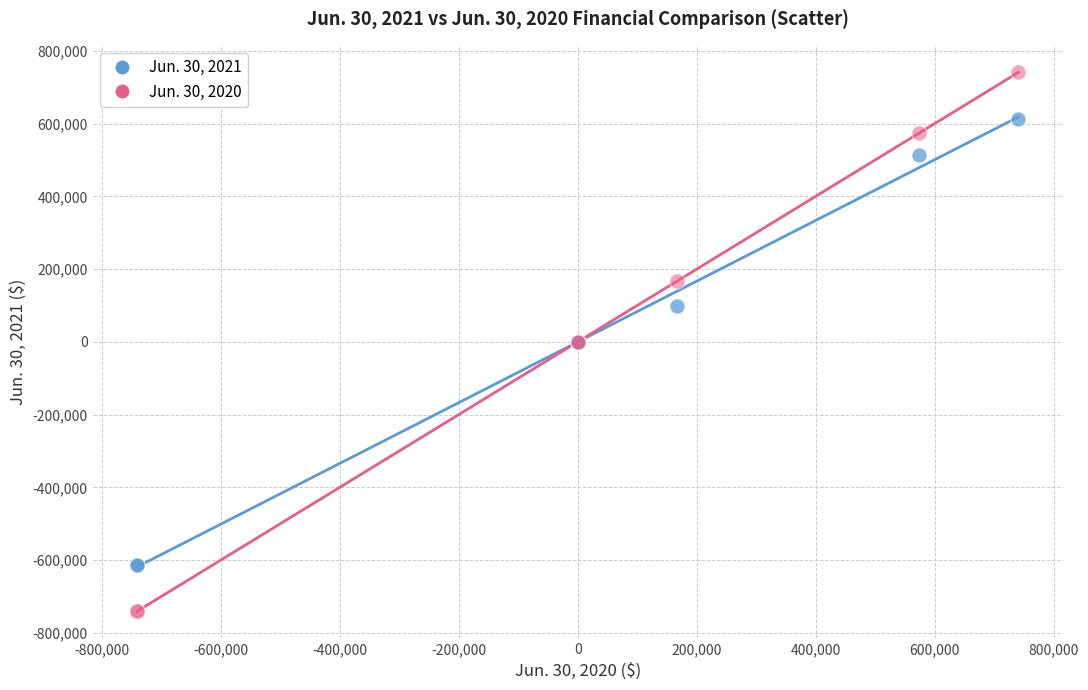

Which series has the widest spread of Y values?

Jun. 30, 2020